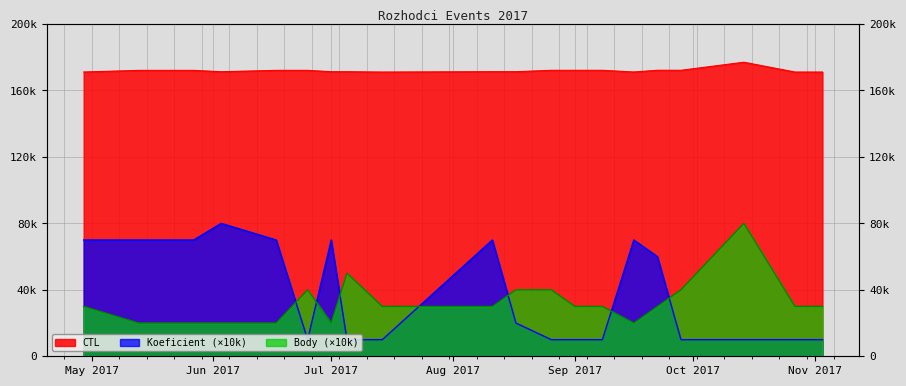

True or false: Body has a value of 28271 at 2017-05-20.

False